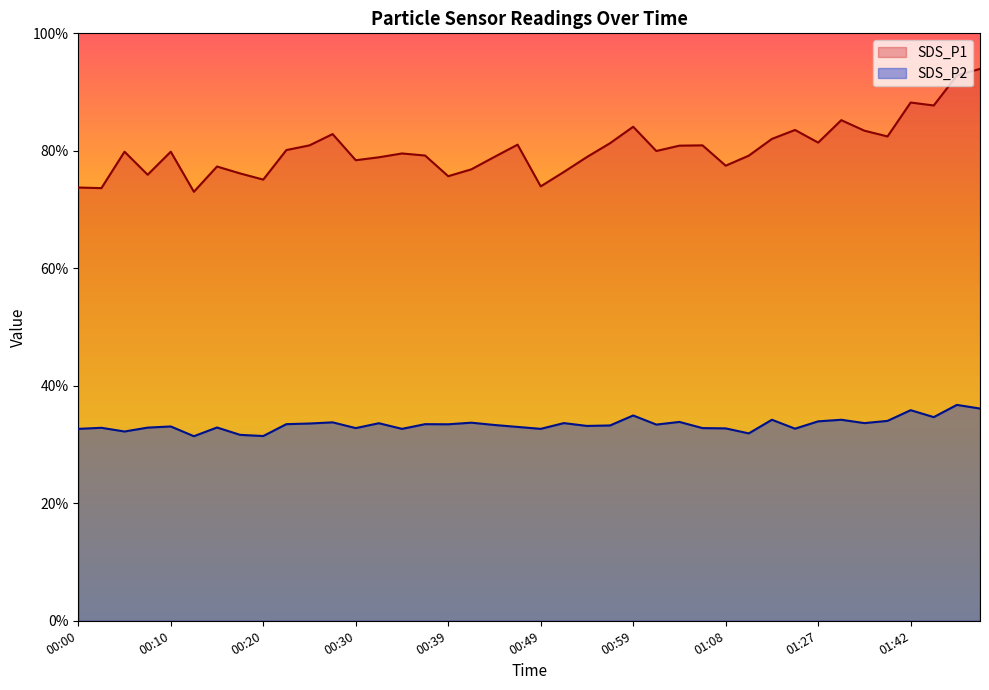

Rank the series by their average value, from highest to lowest.

SDS_P1, SDS_P2